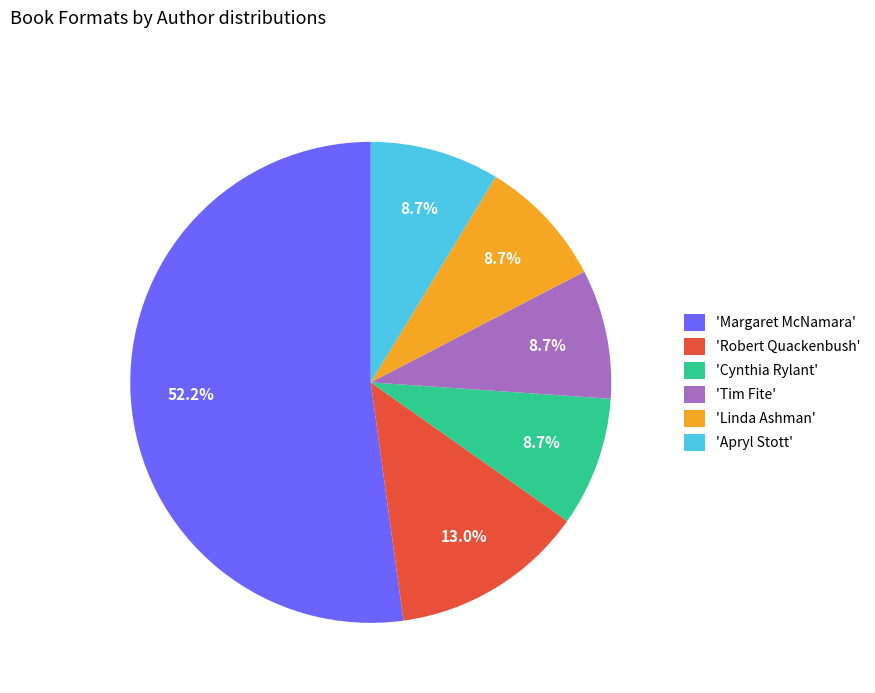

Which has a higher value, 'Margaret McNamara' or 'Linda Ashman'?

'Margaret McNamara'